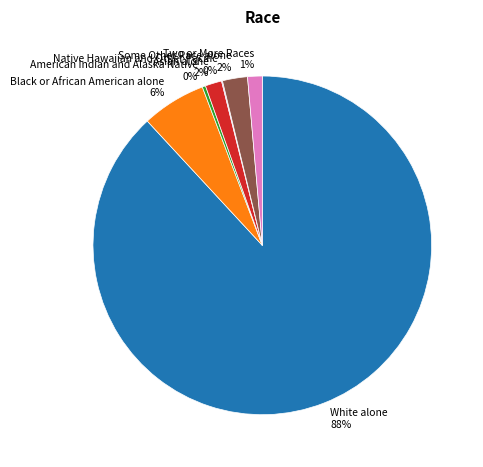

Does any single category account for the majority?

Yes